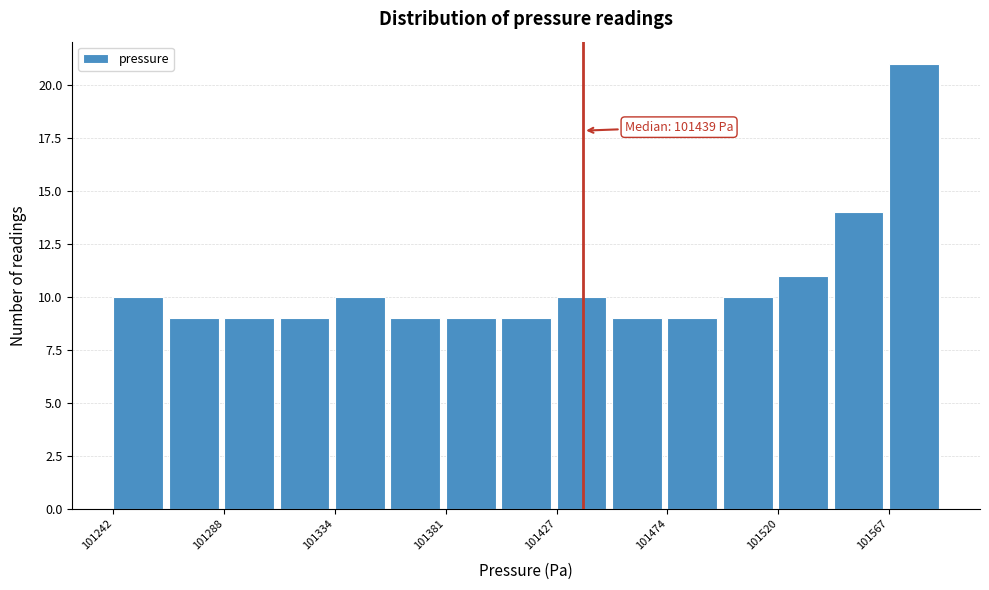

Which range on the x-axis has the tallest bar?

101565 to 101590